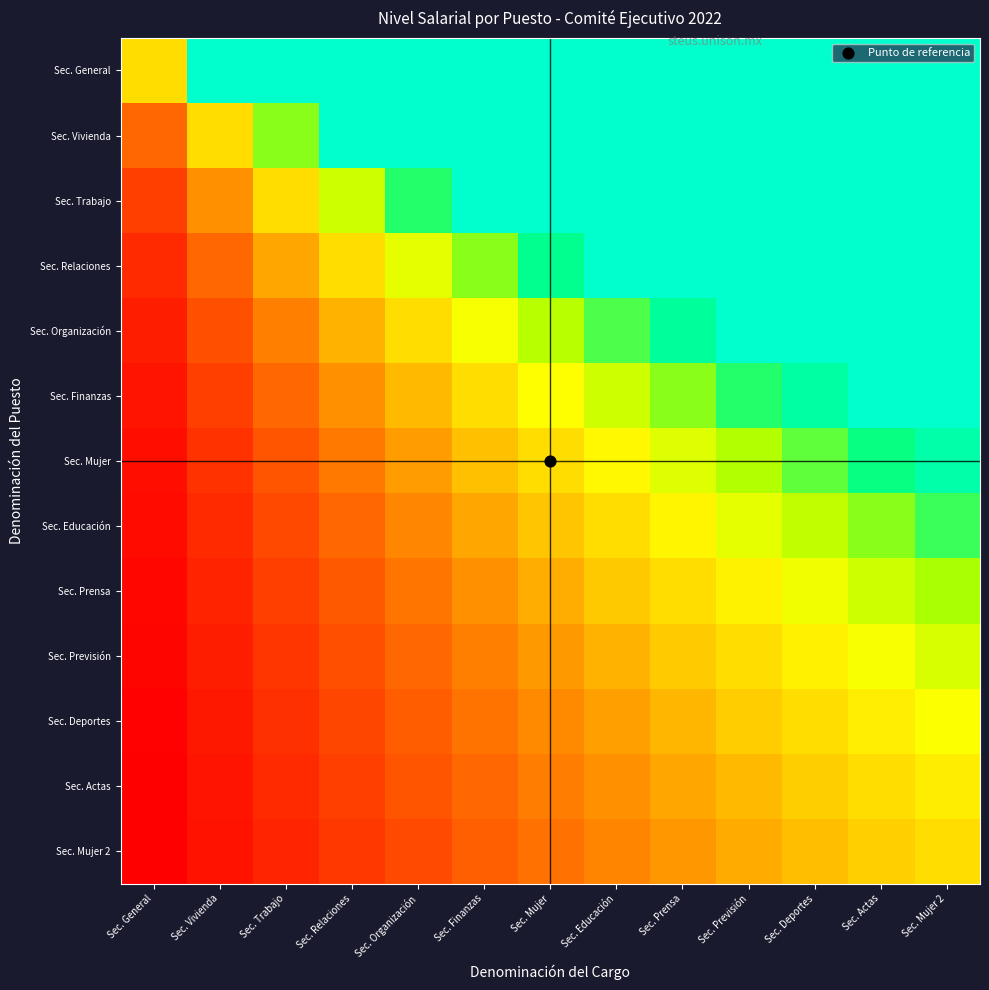

Reading left to right, what are all the values shown in this chart?

Sec. General: Sec. General=0.5	Sec. Vivienda=1.0	Sec. Trabajo=1.0	Sec. Relaciones=1.0	Sec. Organización=1.0	Sec. Finanzas=1.0	Sec. Mujer=1.0	Sec. Educación=1.0	Sec. Prensa=1.0	Sec. Previsión=1.0	Sec. Deportes=1.0	Sec. Actas=1.0	Sec. Mujer 2=1.0
Sec. Vivienda: Sec. General=0.2	Sec. Vivienda=0.5	Sec. Trabajo=0.7	Sec. Relaciones=1.0	Sec. Organización=1.0	Sec. Finanzas=1.0	Sec. Mujer=1.0	Sec. Educación=1.0	Sec. Prensa=1.0	Sec. Previsión=1.0	Sec. Deportes=1.0	Sec. Actas=1.0	Sec. Mujer 2=1.0
Sec. Trabajo: Sec. General=0.1	Sec. Vivienda=0.3	Sec. Trabajo=0.5	Sec. Relaciones=0.7	Sec. Organización=0.8	Sec. Finanzas=1.0	Sec. Mujer=1.0	Sec. Educación=1.0	Sec. Prensa=1.0	Sec. Previsión=1.0	Sec. Deportes=1.0	Sec. Actas=1.0	Sec. Mujer 2=1.0
Sec. Relaciones: Sec. General=0.1	Sec. Vivienda=0.2	Sec. Trabajo=0.4	Sec. Relaciones=0.5	Sec. Organización=0.6	Sec. Finanzas=0.7	Sec. Mujer=0.9	Sec. Educación=1.0	Sec. Prensa=1.0	Sec. Previsión=1.0	Sec. Deportes=1.0	Sec. Actas=1.0	Sec. Mujer 2=1.0
Sec. Organización: Sec. General=0.1	Sec. Vivienda=0.2	Sec. Trabajo=0.3	Sec. Relaciones=0.4	Sec. Organización=0.5	Sec. Finanzas=0.6	Sec. Mujer=0.7	Sec. Educación=0.8	Sec. Prensa=0.9	Sec. Previsión=1.0	Sec. Deportes=1.0	Sec. Actas=1.0	Sec. Mujer 2=1.0
Sec. Finanzas: Sec. General=0.0	Sec. Vivienda=0.1	Sec. Trabajo=0.2	Sec. Relaciones=0.3	Sec. Organización=0.4	Sec. Finanzas=0.5	Sec. Mujer=0.6	Sec. Educación=0.7	Sec. Prensa=0.7	Sec. Previsión=0.8	Sec. Deportes=0.9	Sec. Actas=1.0	Sec. Mujer 2=1.0
Sec. Mujer: Sec. General=0.0	Sec. Vivienda=0.1	Sec. Trabajo=0.2	Sec. Relaciones=0.3	Sec. Organización=0.3	Sec. Finanzas=0.4	Sec. Mujer=0.5	Sec. Educación=0.6	Sec. Prensa=0.6	Sec. Previsión=0.7	Sec. Deportes=0.8	Sec. Actas=0.9	Sec. Mujer 2=0.9
Sec. Educación: Sec. General=0.0	Sec. Vivienda=0.1	Sec. Trabajo=0.2	Sec. Relaciones=0.2	Sec. Organización=0.3	Sec. Finanzas=0.4	Sec. Mujer=0.4	Sec. Educación=0.5	Sec. Prensa=0.5	Sec. Previsión=0.6	Sec. Deportes=0.7	Sec. Actas=0.7	Sec. Mujer 2=0.8
Sec. Prensa: Sec. General=0.0	Sec. Vivienda=0.1	Sec. Trabajo=0.1	Sec. Relaciones=0.2	Sec. Organización=0.2	Sec. Finanzas=0.3	Sec. Mujer=0.4	Sec. Educación=0.4	Sec. Prensa=0.5	Sec. Previsión=0.5	Sec. Deportes=0.6	Sec. Actas=0.7	Sec. Mujer 2=0.7
Sec. Previsión: Sec. General=0.0	Sec. Vivienda=0.1	Sec. Trabajo=0.1	Sec. Relaciones=0.2	Sec. Organización=0.2	Sec. Finanzas=0.3	Sec. Mujer=0.3	Sec. Educación=0.4	Sec. Prensa=0.4	Sec. Previsión=0.5	Sec. Deportes=0.5	Sec. Actas=0.6	Sec. Mujer 2=0.6
Sec. Deportes: Sec. General=0.0	Sec. Vivienda=0.1	Sec. Trabajo=0.1	Sec. Relaciones=0.1	Sec. Organización=0.2	Sec. Finanzas=0.2	Sec. Mujer=0.3	Sec. Educación=0.3	Sec. Prensa=0.4	Sec. Previsión=0.4	Sec. Deportes=0.5	Sec. Actas=0.5	Sec. Mujer 2=0.6
Sec. Actas: Sec. General=0.0	Sec. Vivienda=0.0	Sec. Trabajo=0.1	Sec. Relaciones=0.1	Sec. Organización=0.2	Sec. Finanzas=0.2	Sec. Mujer=0.3	Sec. Educación=0.3	Sec. Prensa=0.4	Sec. Previsión=0.4	Sec. Deportes=0.4	Sec. Actas=0.5	Sec. Mujer 2=0.5
Sec. Mujer 2: Sec. General=0.0	Sec. Vivienda=0.0	Sec. Trabajo=0.1	Sec. Relaciones=0.1	Sec. Organización=0.2	Sec. Finanzas=0.2	Sec. Mujer=0.2	Sec. Educación=0.3	Sec. Prensa=0.3	Sec. Previsión=0.4	Sec. Deportes=0.4	Sec. Actas=0.4	Sec. Mujer 2=0.5